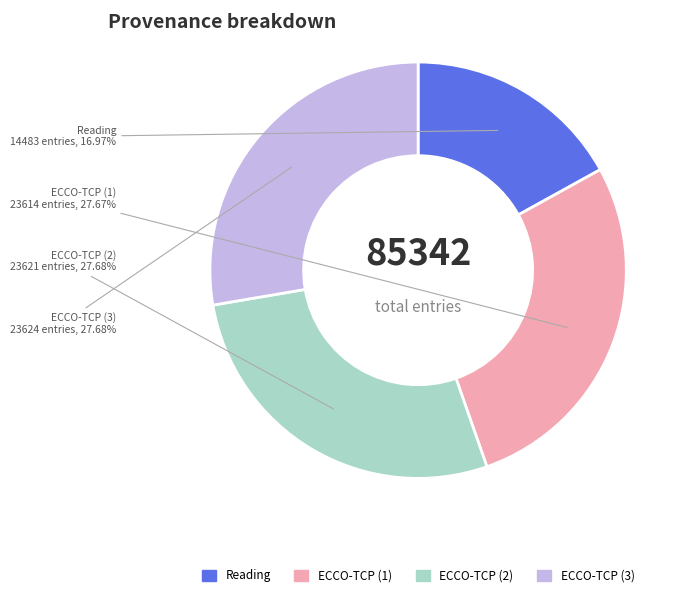

Count the number of slices in the pie.

4